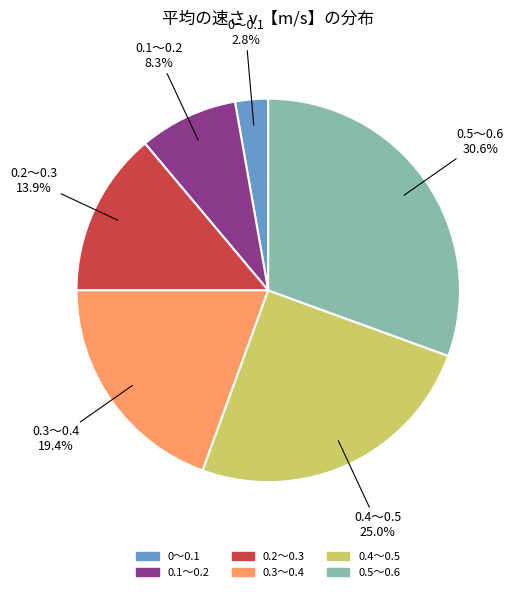

Count the number of slices in the pie.

6